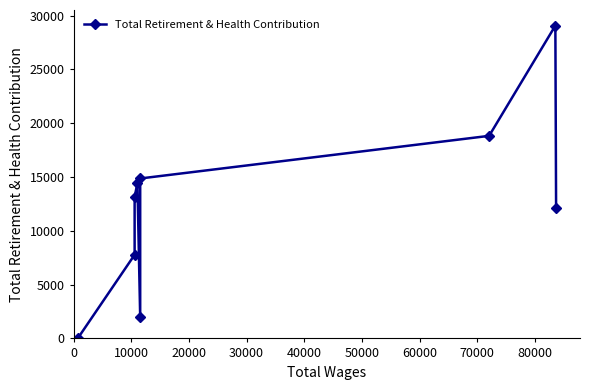

The value at 20000 is 20228. True or false?

False